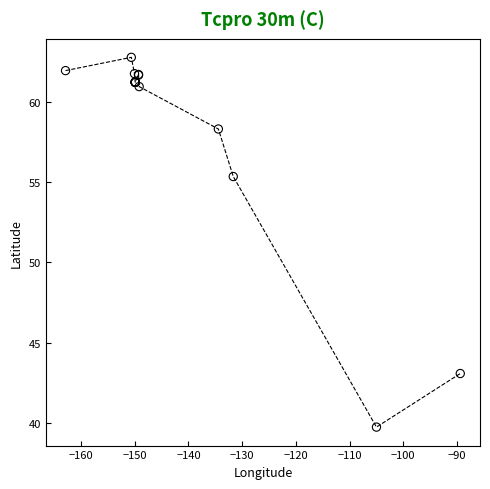

What Y value in the scatter plot is closest to 51?

55.3